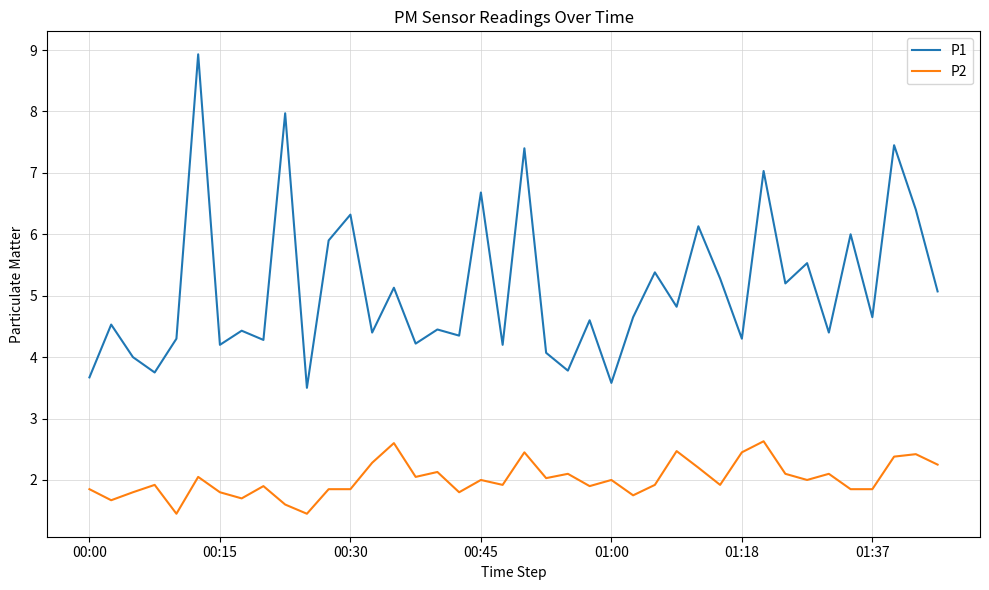

What are all the series names shown in the legend?

P1, P2